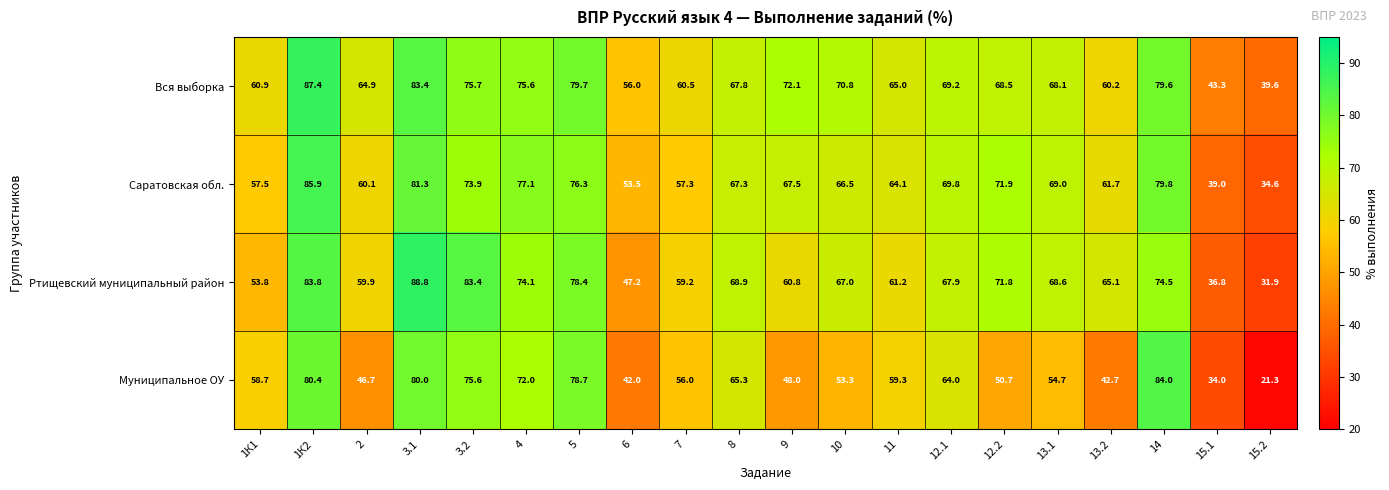

What is the sum of the Муниципальное ОУ values at 15.1 and 12.1?

98.0